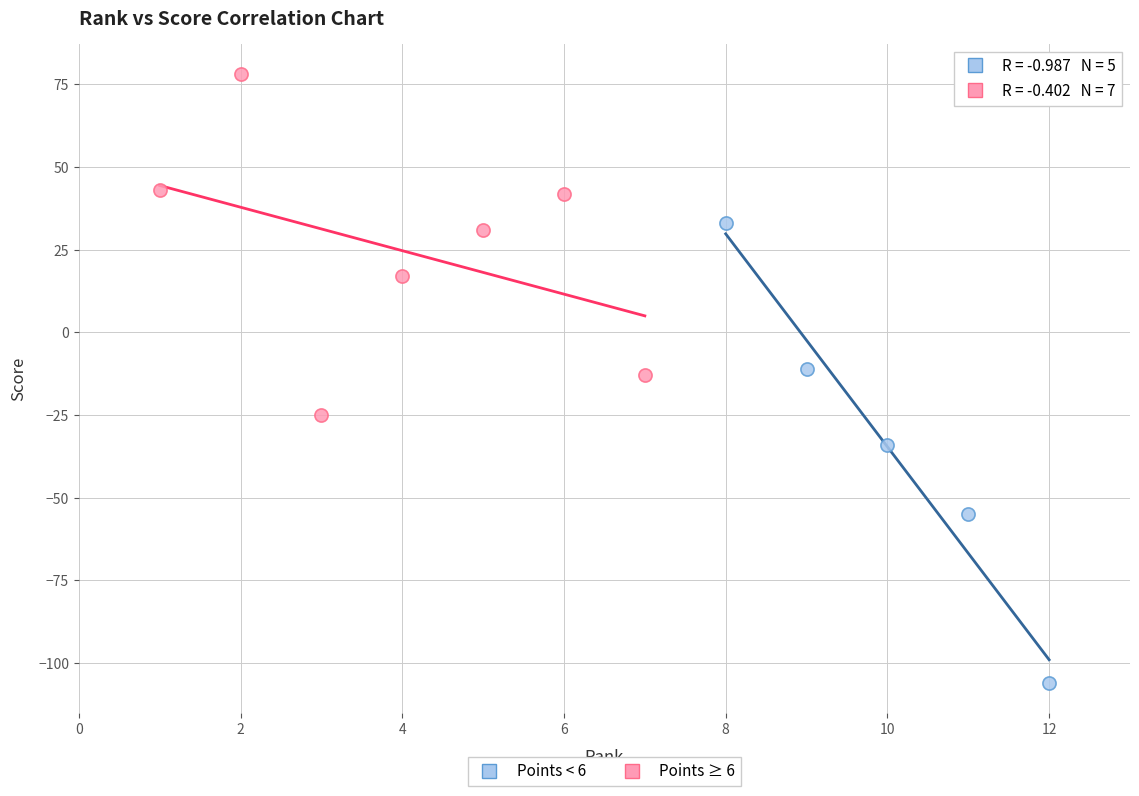

Which series contains the highest Y value?

Points ≥ 6